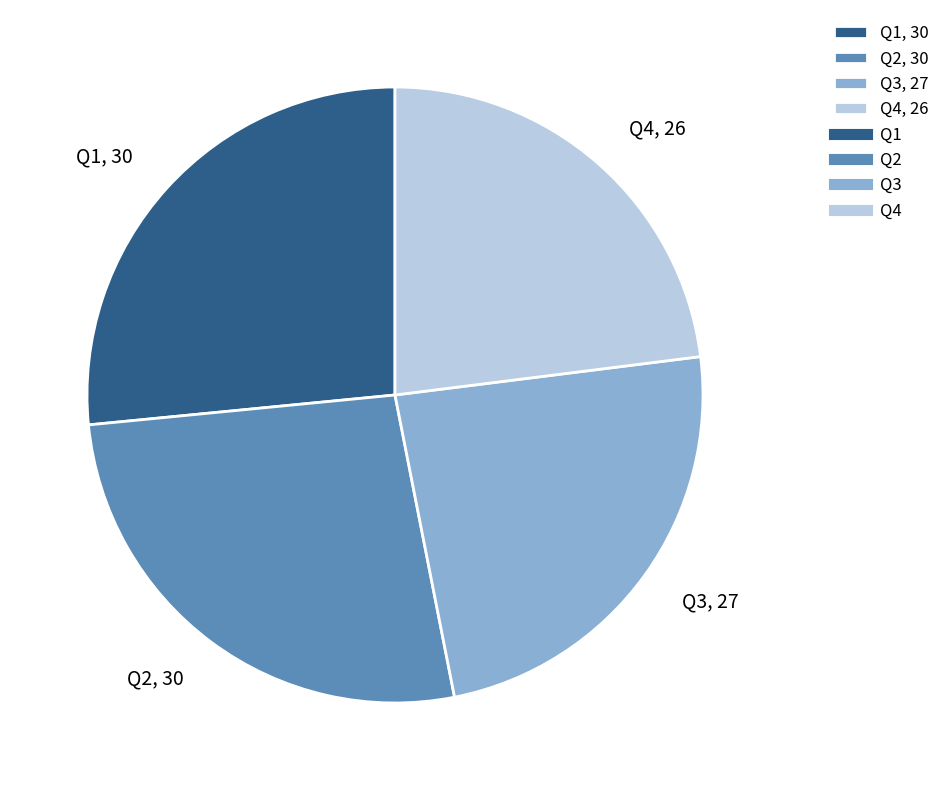

Is it true that Q1 is 27% of the pie?

True